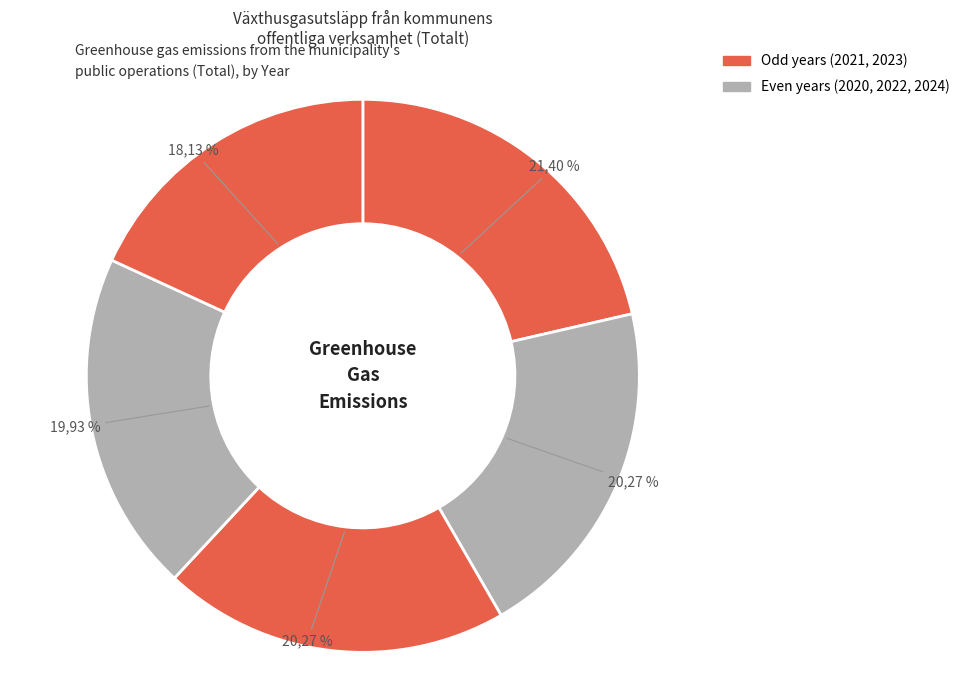

Is 2024 the majority of the pie?

No